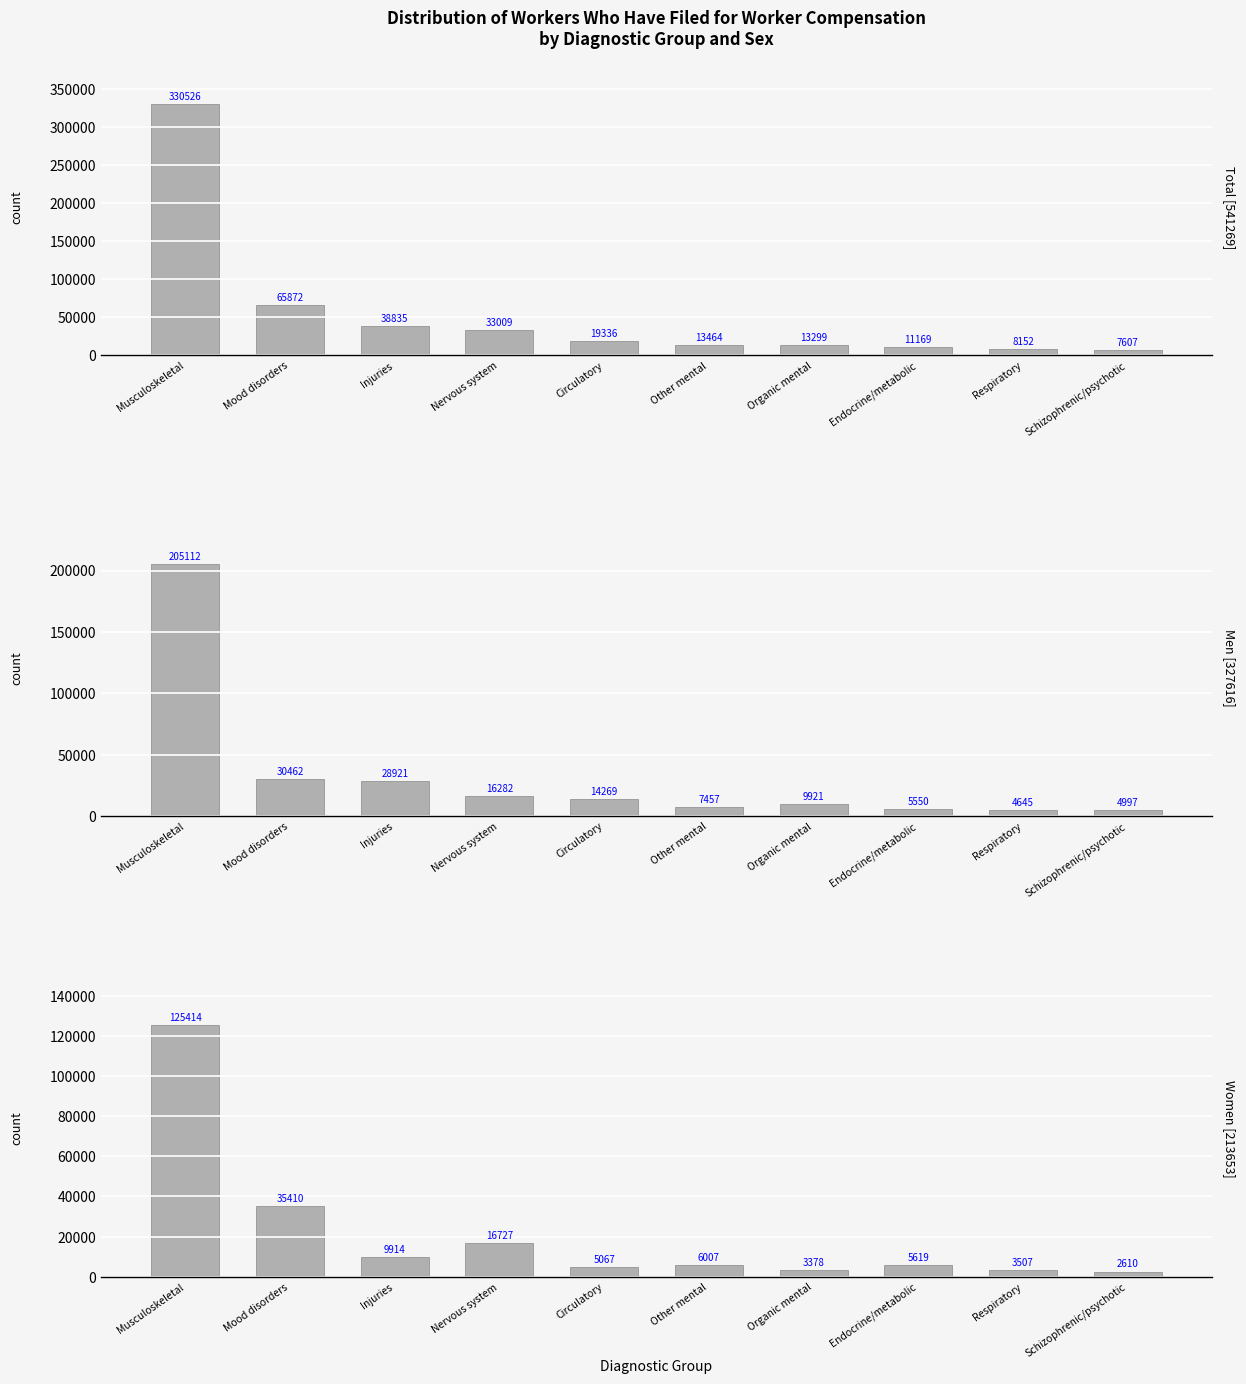

Is it true that Men equals 9921 at Organic mental?

True